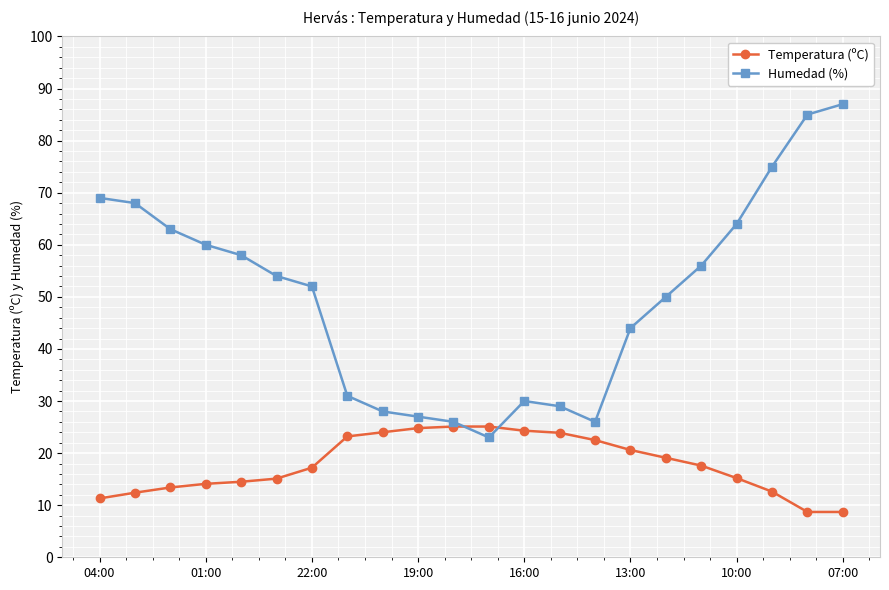

List the series in order of their overall mean, lowest first.

Temperatura (ºC), Humedad (%)